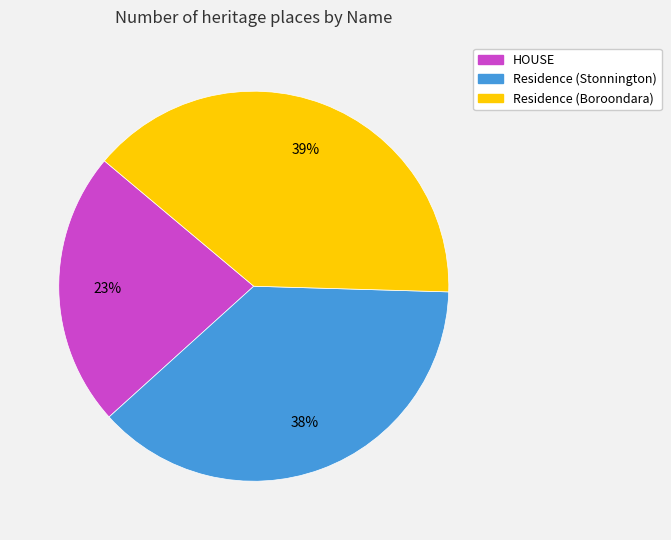

Approximately how many times larger is the value at Residence (Stonnington) compared to Residence (Boroondara)?

1.0